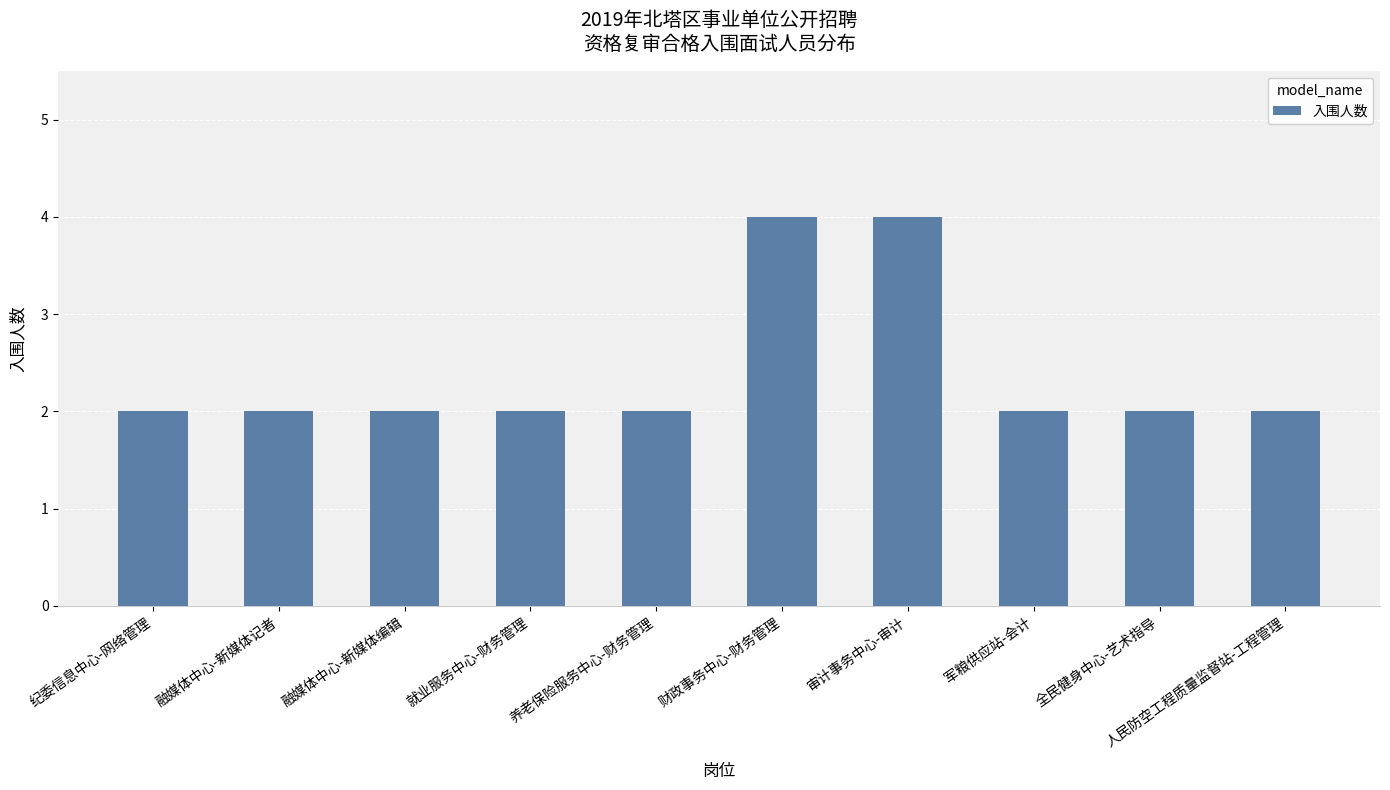

What position from the right is 就业服务中心-财务管理?

7